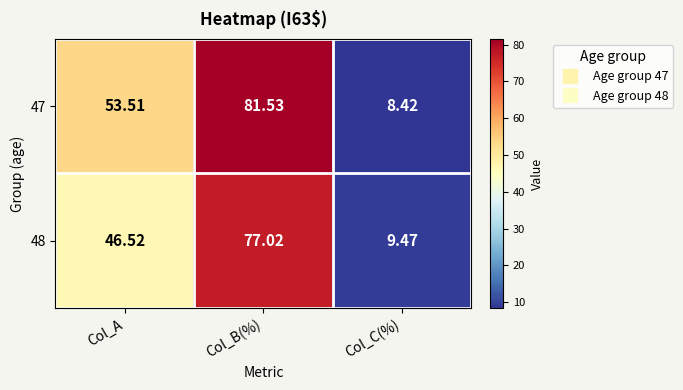

At which label is 48 closest to 43?

Col_A